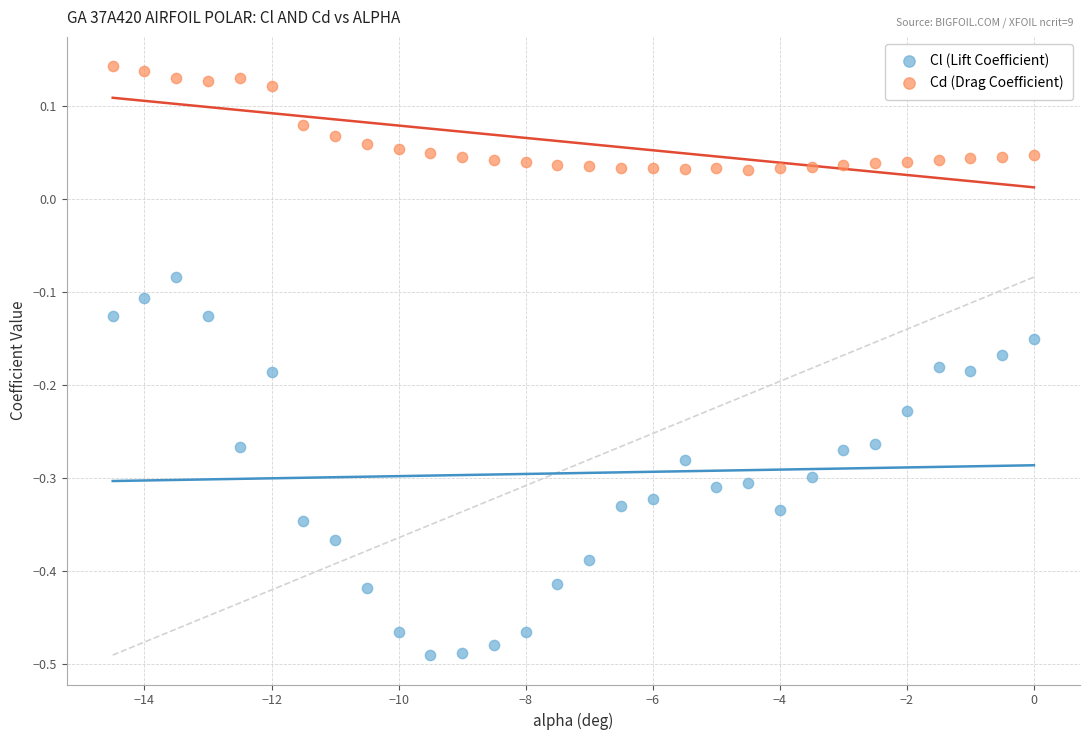

Across all data points, what is the range of Y values (max minus min)?

0.6